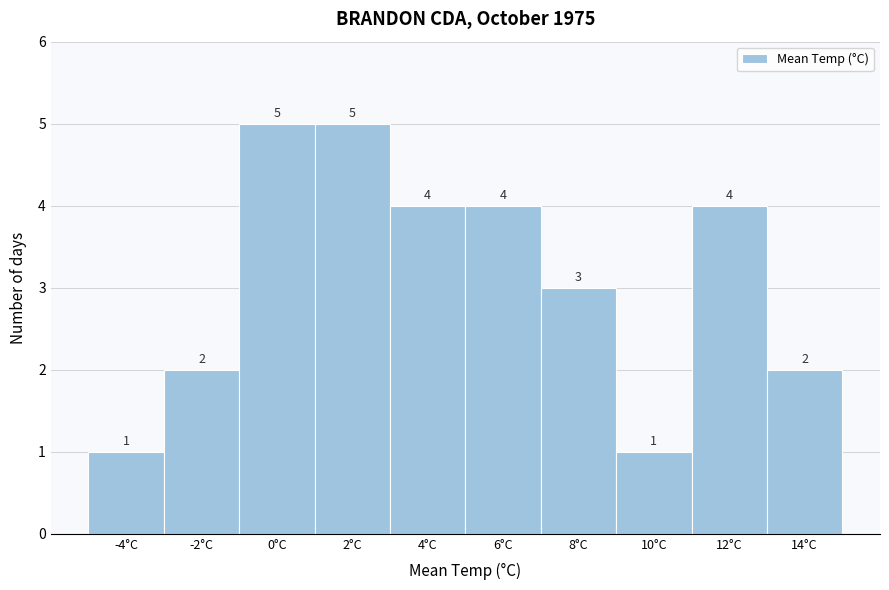

Reading left to right, extract all data points from this chart.

-4°C=1	-2°C=2	0°C=5	2°C=5	4°C=4	6°C=4	8°C=3	10°C=1	12°C=4	14°C=2